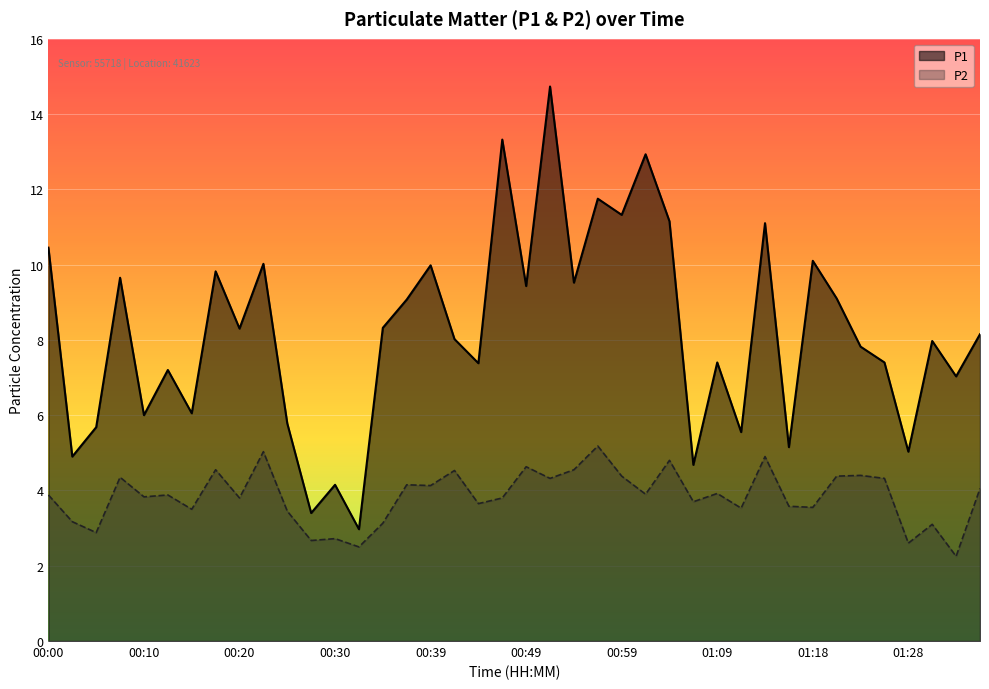

In P1, how many points are higher than both neighbors (excluding endpoints)?

14